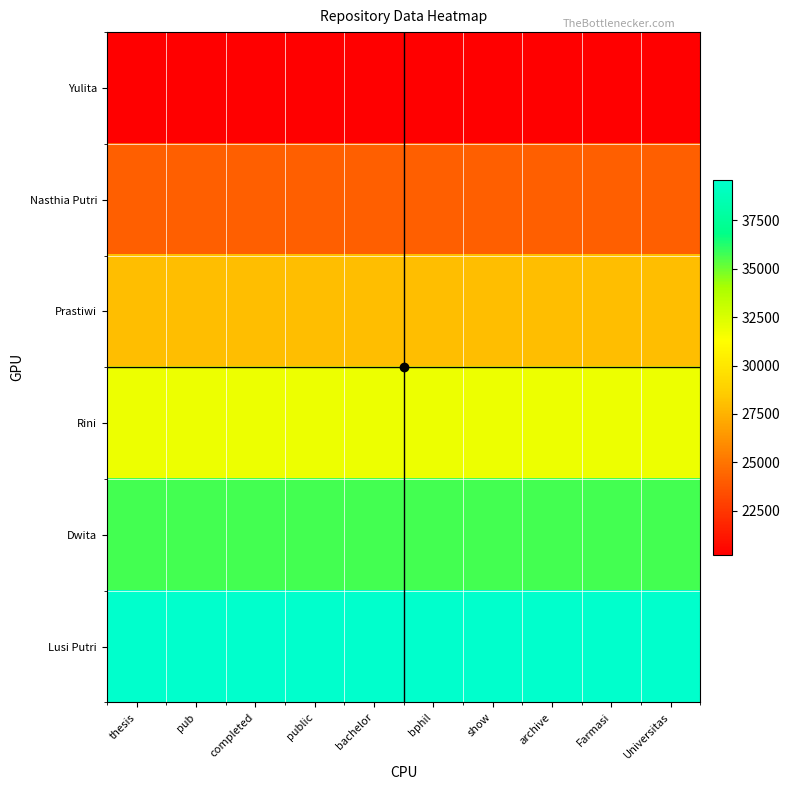

Which series has the largest total across all categories?

Lusi Putri